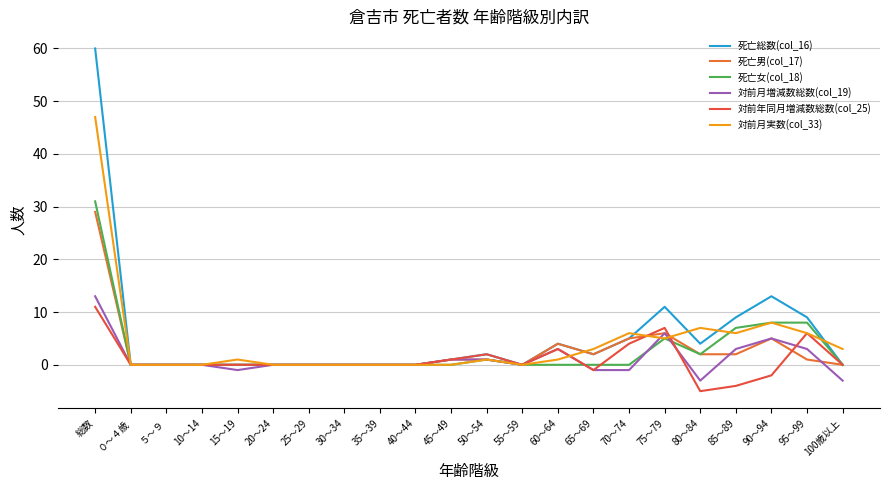

At which category does 死亡男(col_17) reach its first local peak?

60～64